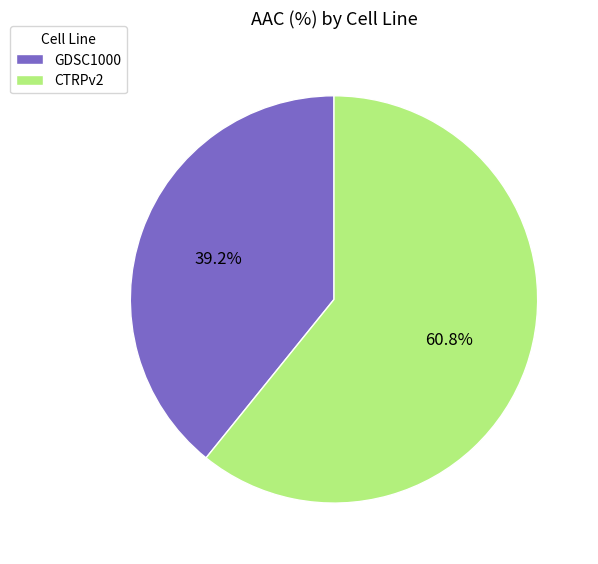

What is the total percentage of CTRPv2 and GDSC1000?

100.0%